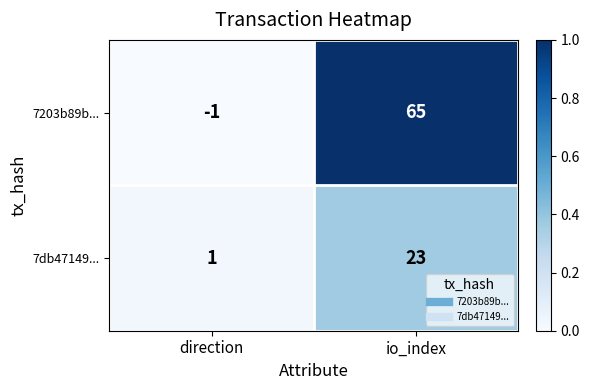

True or false: 7db47149... has a value of 15 at io_index.

False